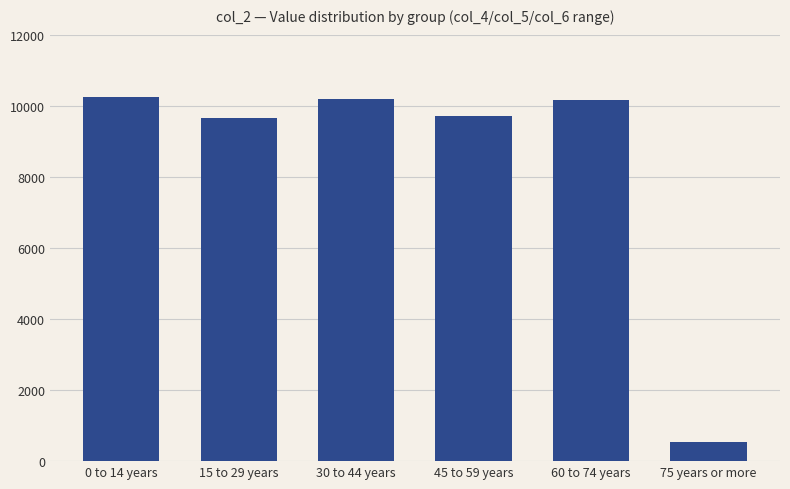

At which label does the data first exceed 10152?

0 to 14 years